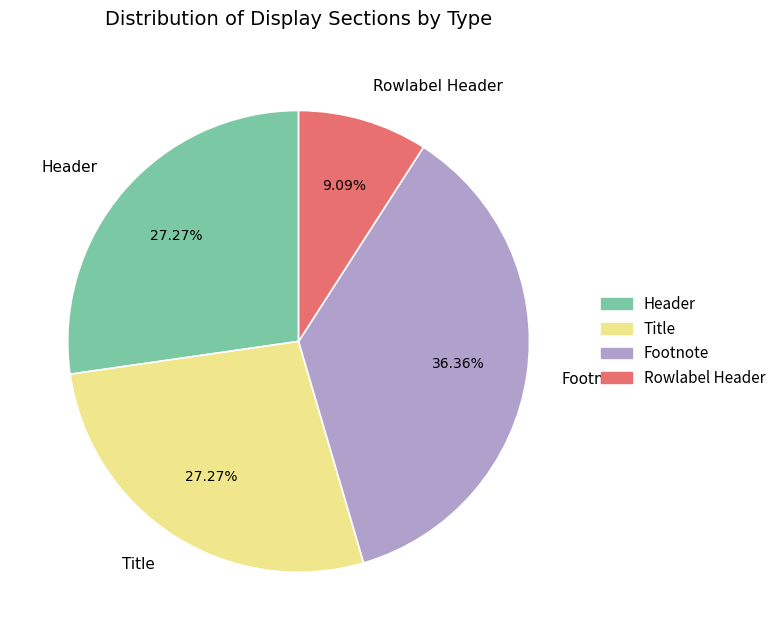

Which category has the biggest portion of the pie?

Footnote